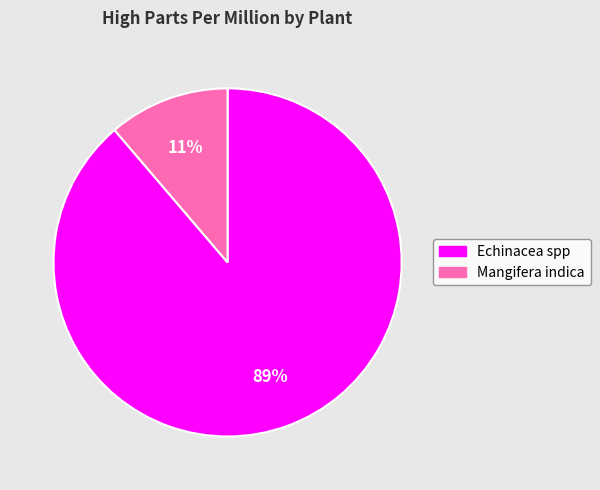

To the nearest percent, what is the combined percentage of Mangifera indica and Echinacea spp?

100%